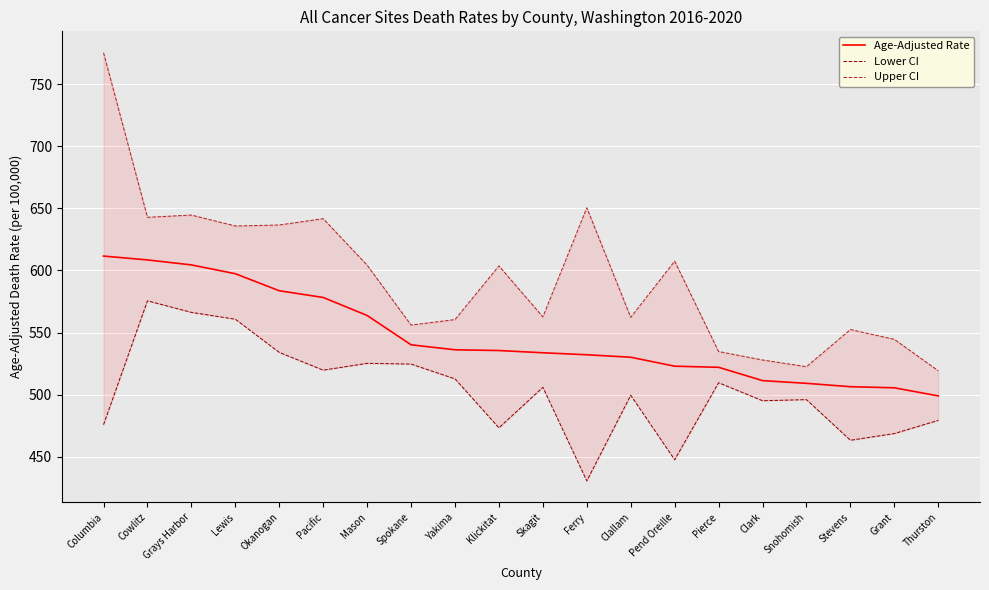

Which series has the widest spread of values?

Upper CI